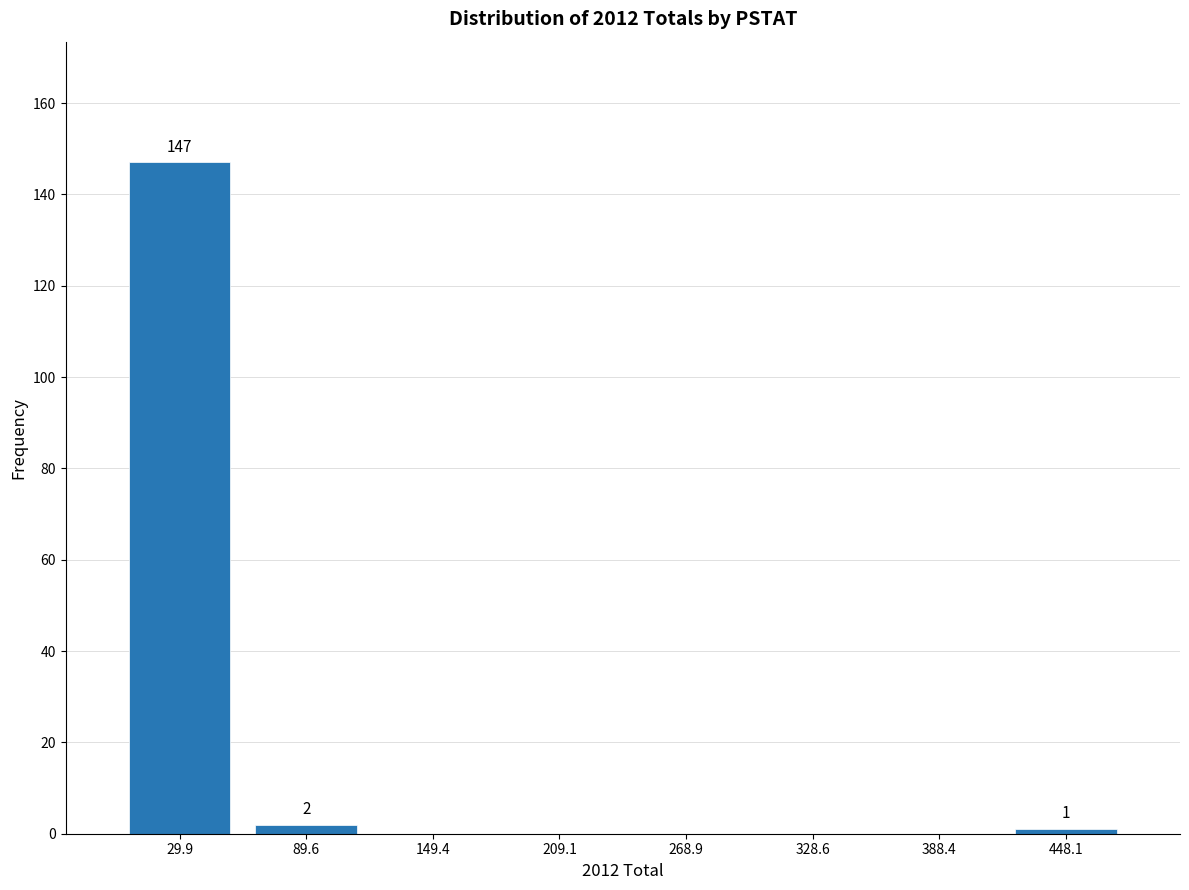

Over which range of the x-axis is the bar tallest?

0 to 60